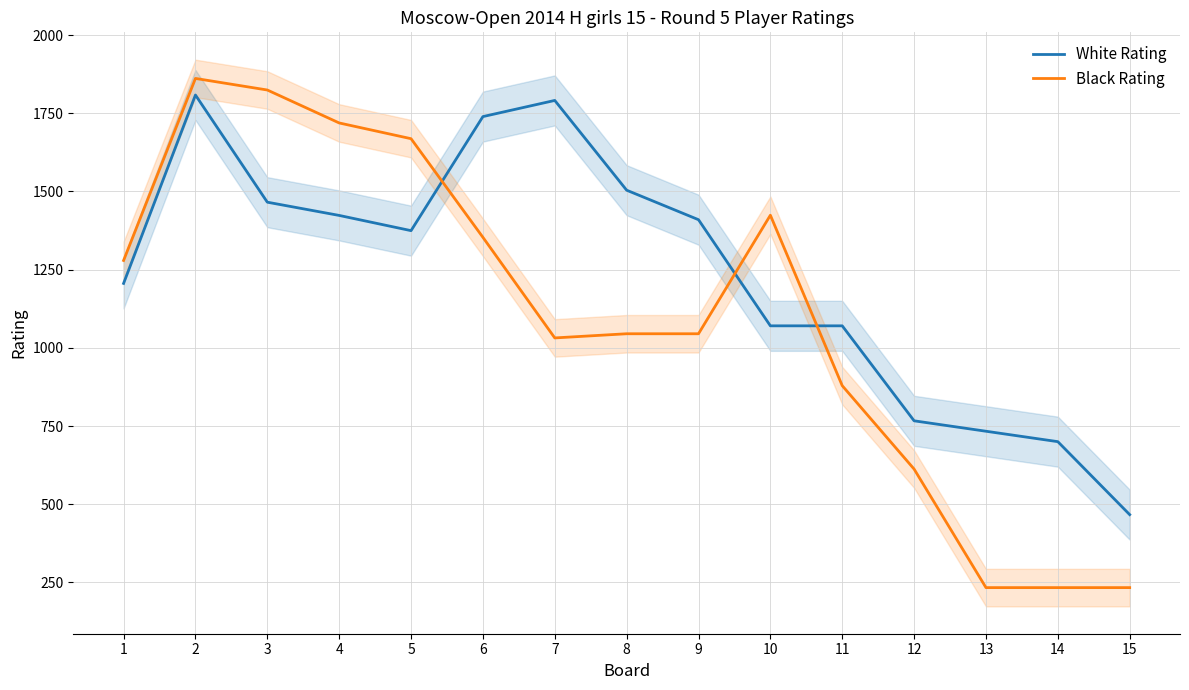

What is the sum of the Black Rating values at 10 and 13?

1657.3